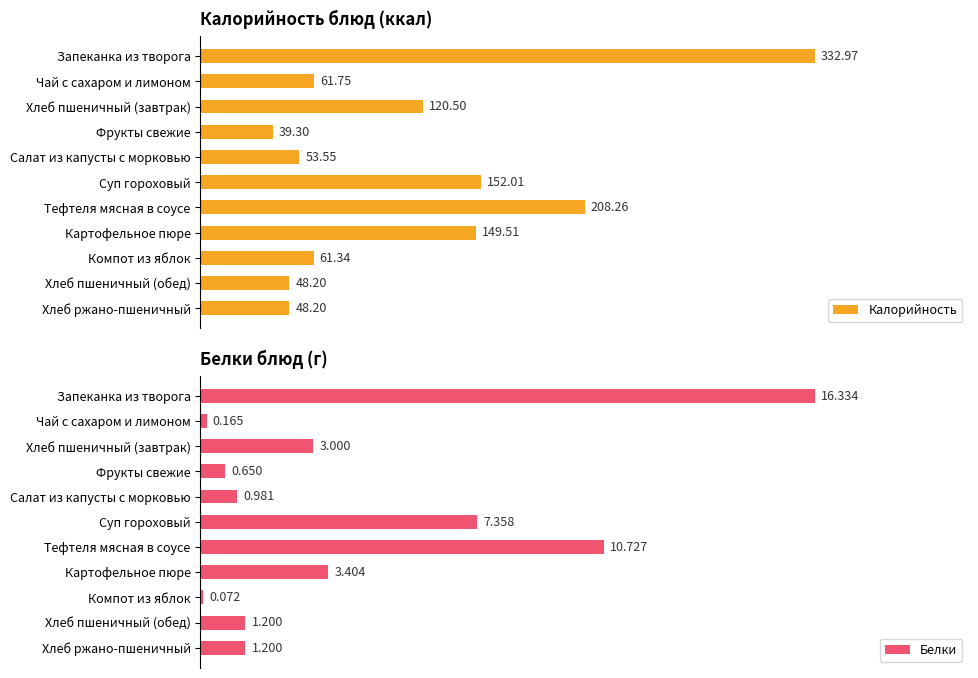

At Хлеб пшеничный (завтрак), list the series in order from smallest to largest.

Белки, Калорийность